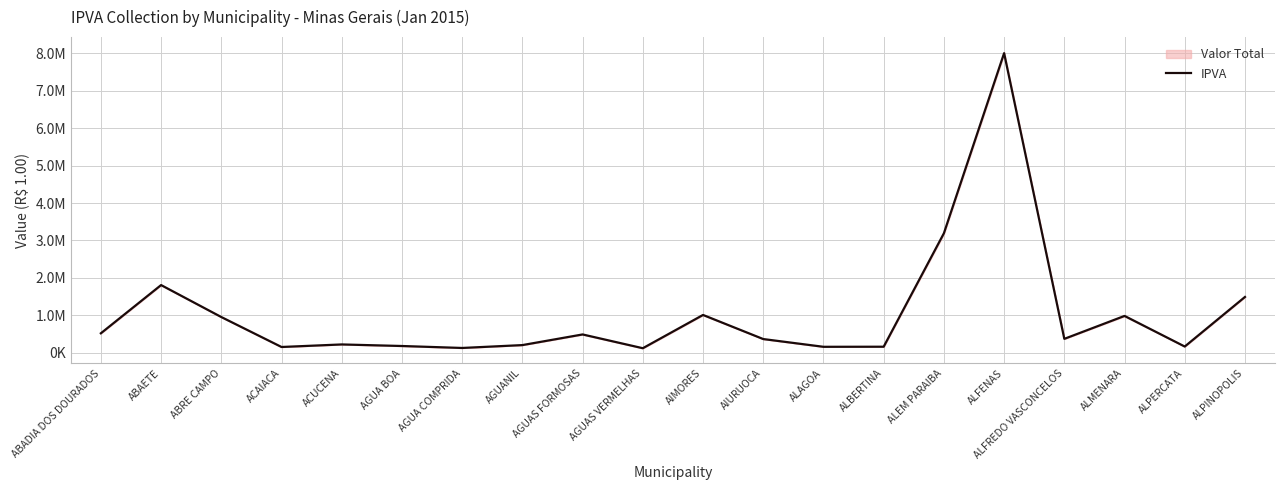

What is the label of the 13th point from the right?

AGUANIL